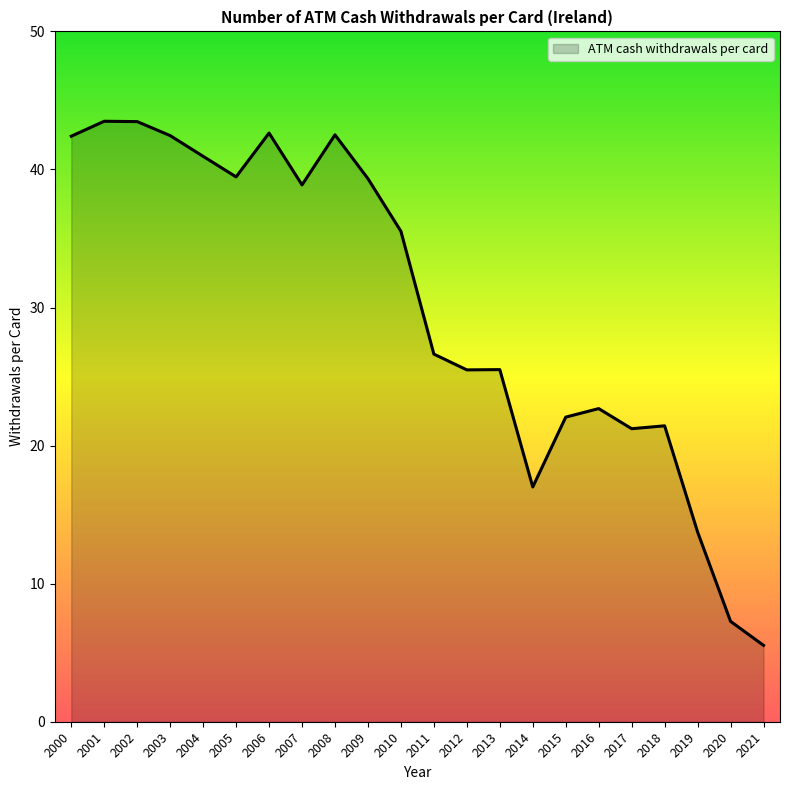

What is the change in value from 2007 to 2012?

-13.4